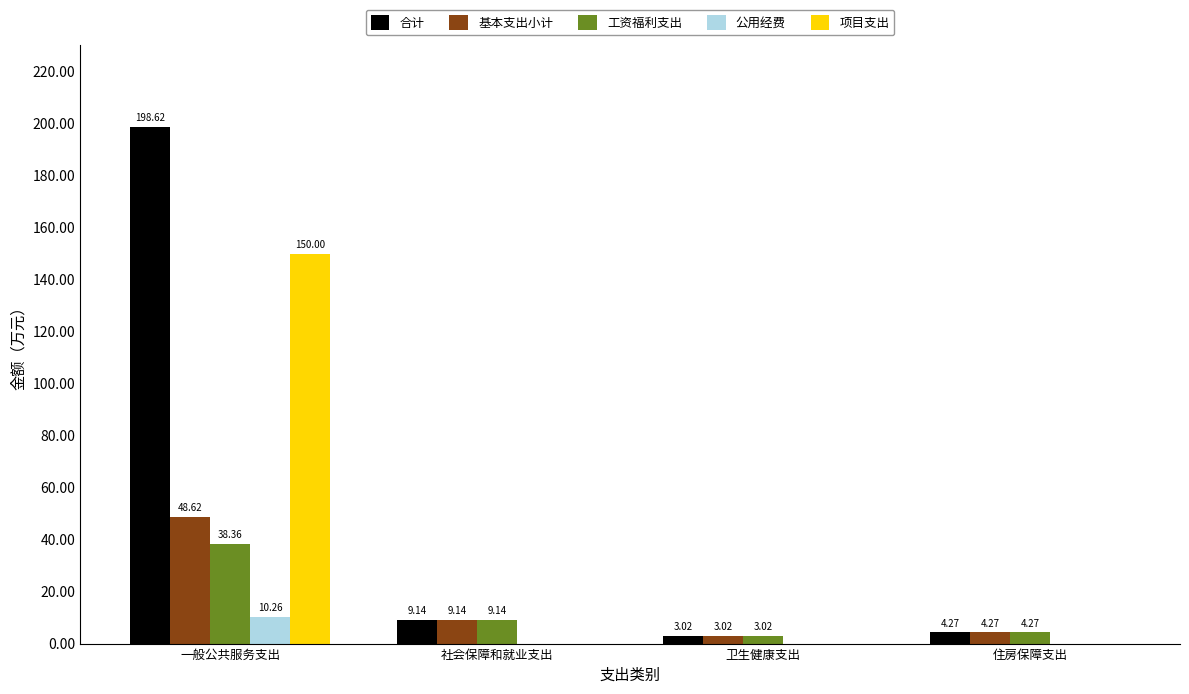

Which label corresponds to the largest value in the chart?

一般公共服务支出